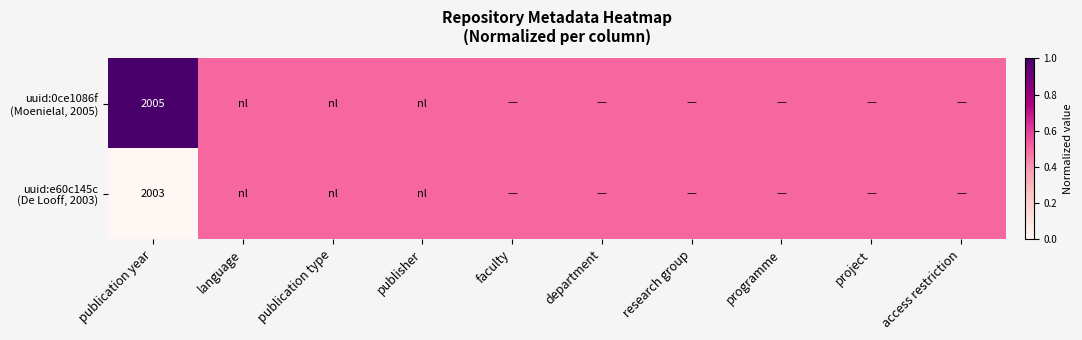

List the series in order of their overall mean, lowest first.

uuid:e60c145c (De Looff, 2003), uuid:0ce1086f (Moenielal, 2005)